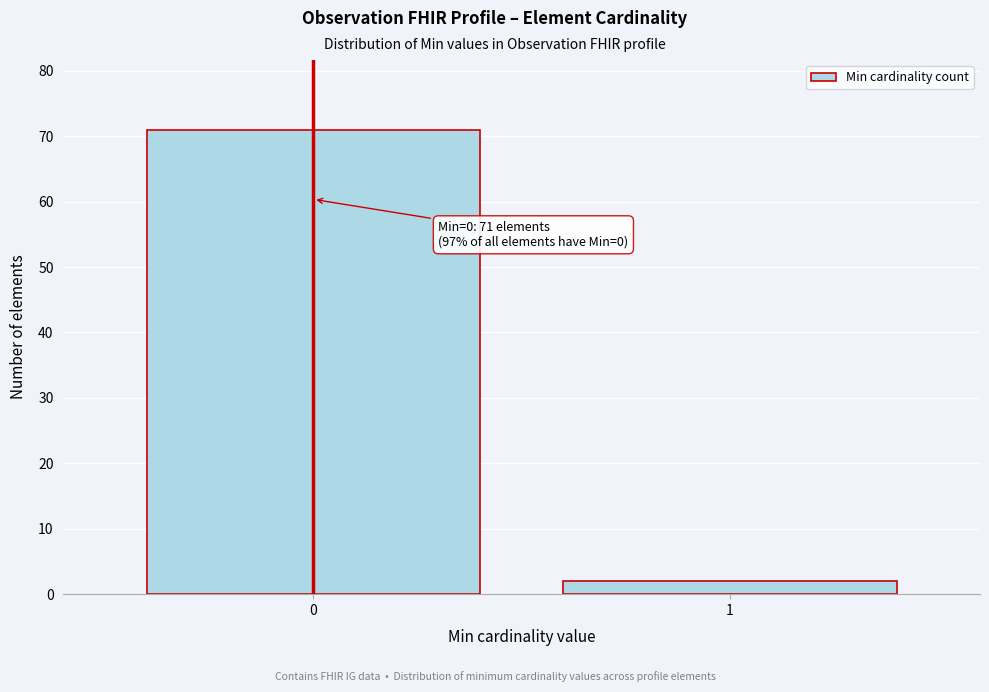

Reading left to right, list all the values displayed in this chart.

0=71	1=2